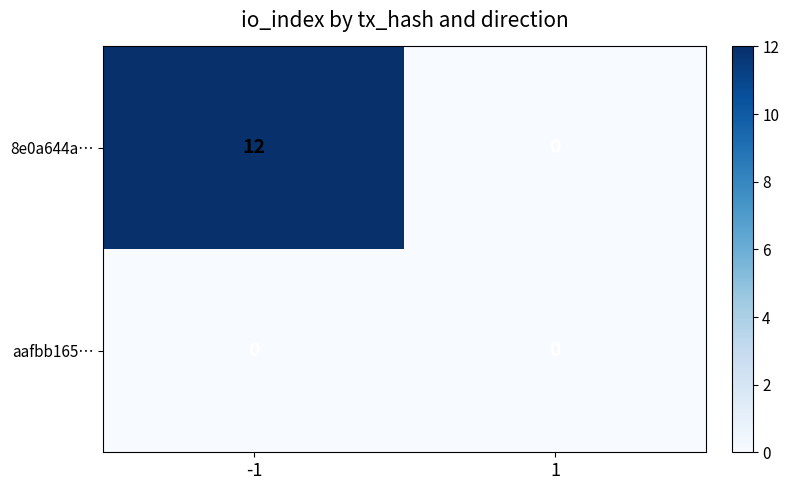

Is the value of aafbb165… at -1 greater than the value of 8e0a644a… at -1?

No